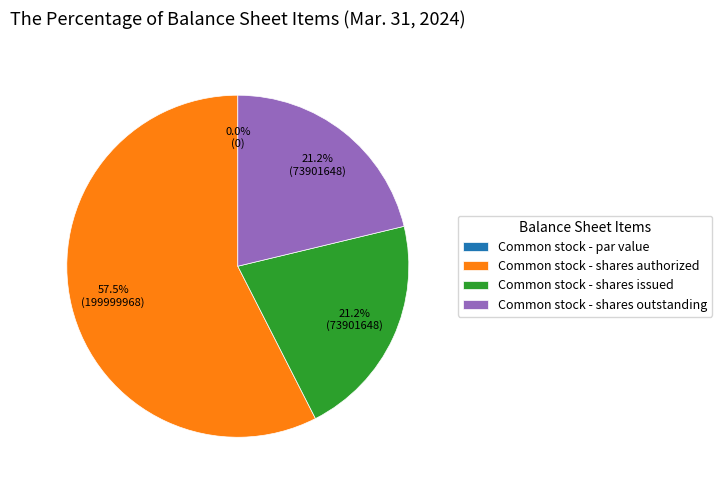

To the nearest percent, what percentage of the pie is Common stock - shares authorized?

58%